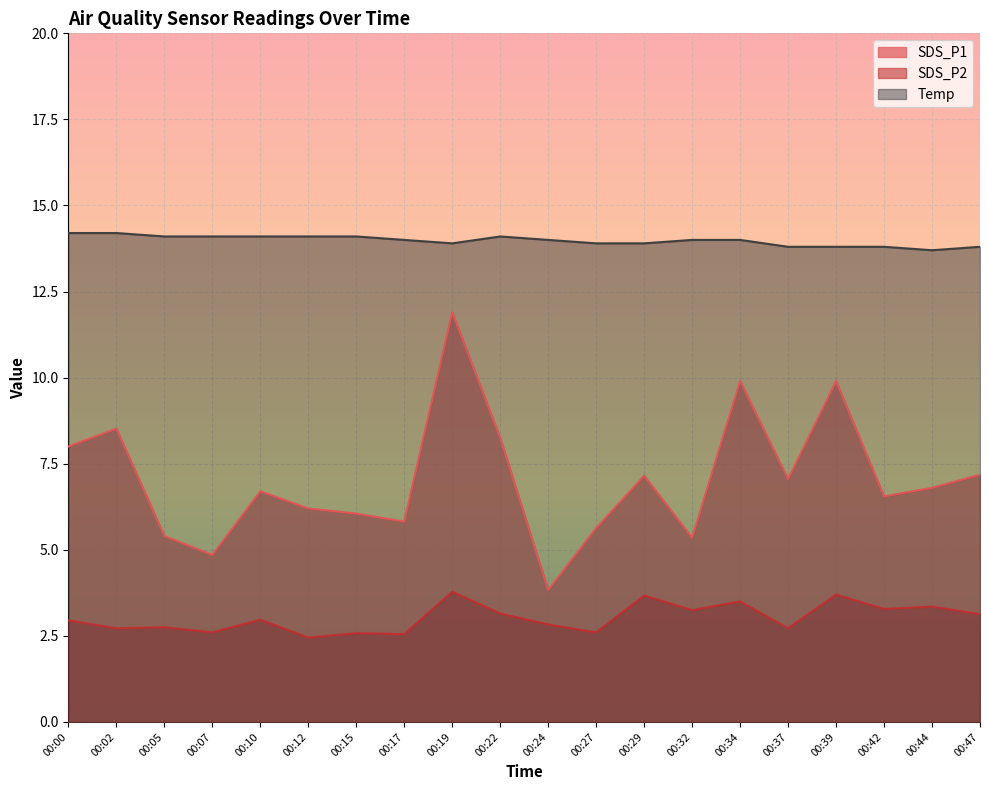

Rank the categories by Temp value from highest to lowest.

00:00, 00:02, 00:05, 00:07, 00:10, 00:12, 00:15, 00:22, 00:17, 00:24, 00:32, 00:34, 00:19, 00:27, 00:29, 00:37, 00:39, 00:42, 00:47, 00:44